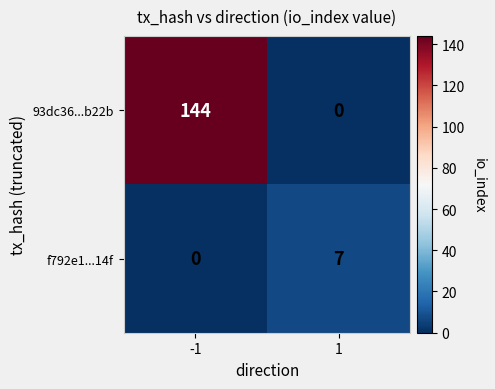

What is the sum of the 93dc36...b22b values at 1 and -1?

144